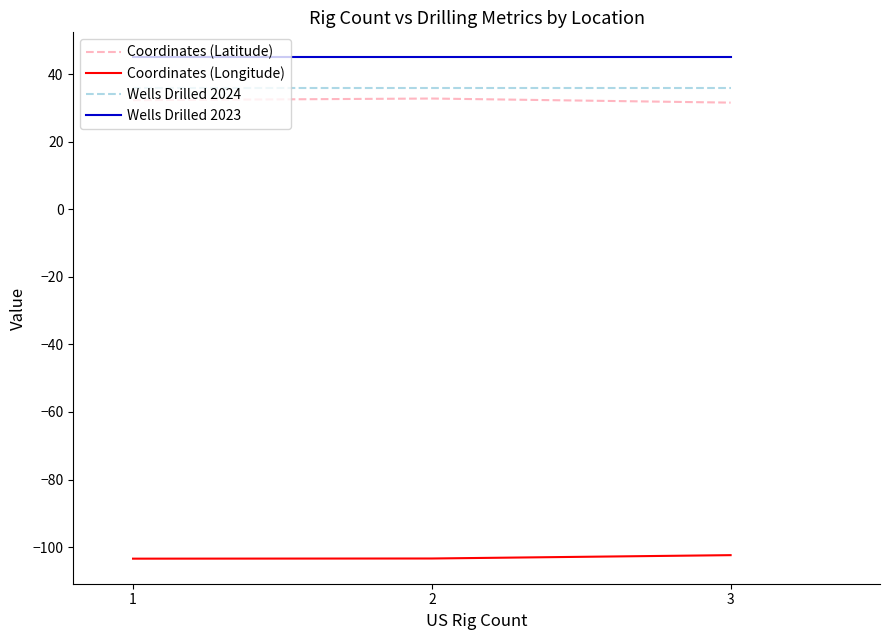

Which series has the largest total across all categories?

Wells Drilled 2023